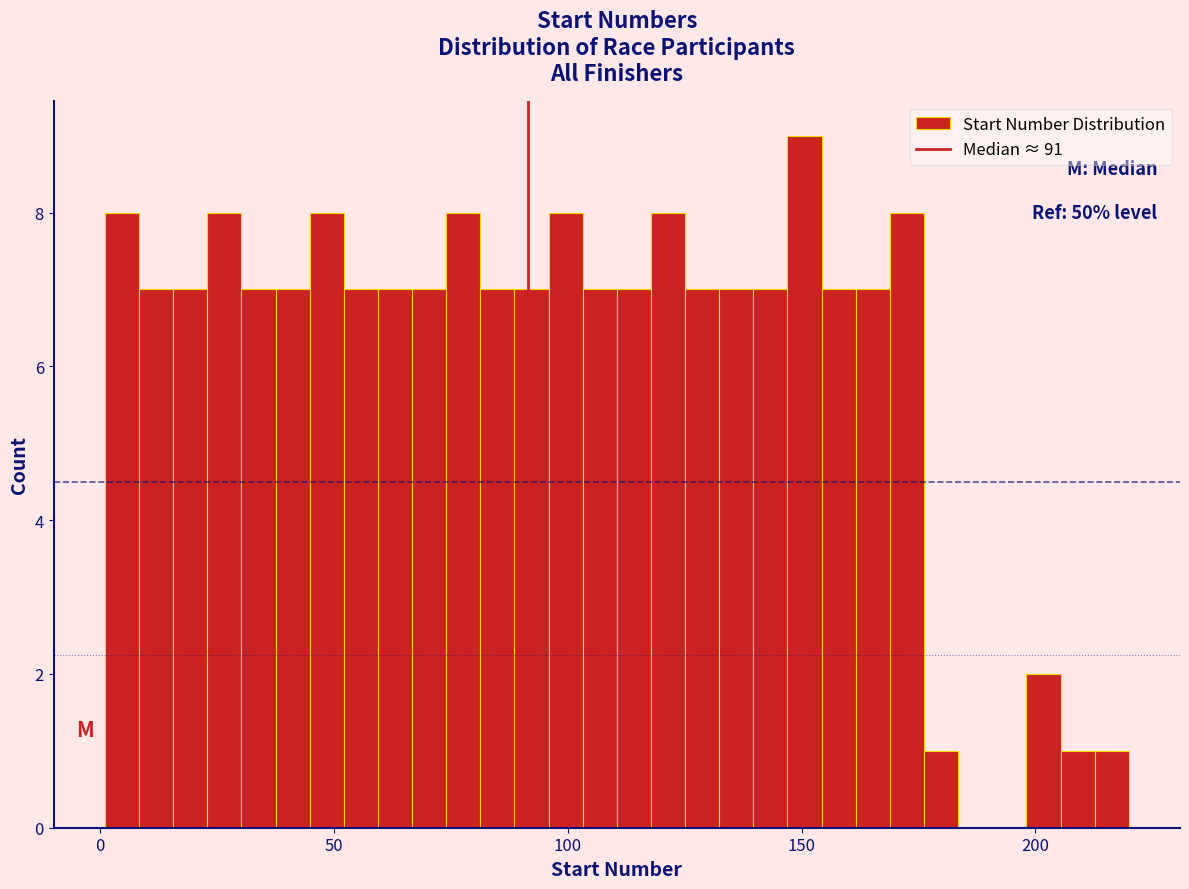

Read against the x-axis, roughly where is the centre of the tallest bar?

150